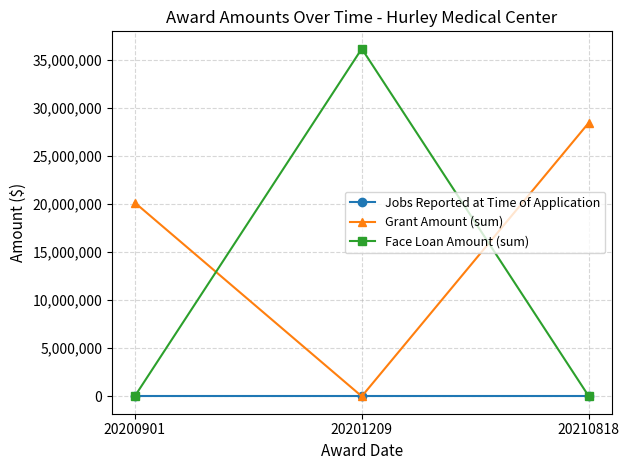

Count the number of categories in the chart.

3